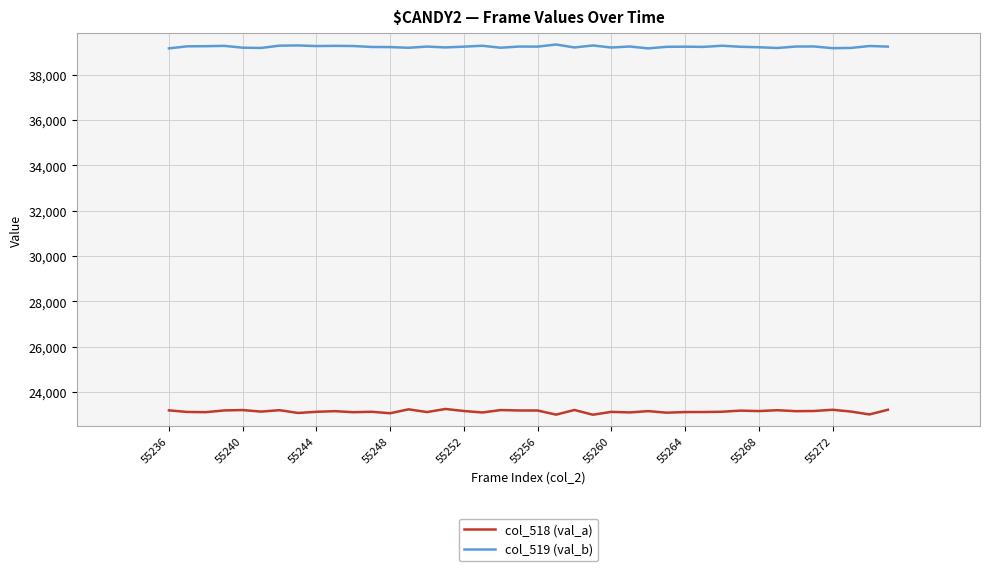

True or false: col_518 (val_a) and col_519 (val_b) cross at least once.

False